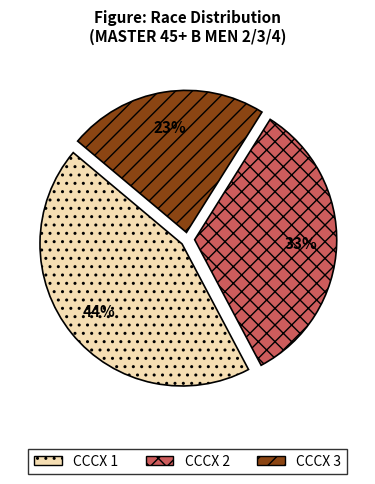

What is the ratio of the value at CCCX 3 to the value at CCCX 1?

0.5